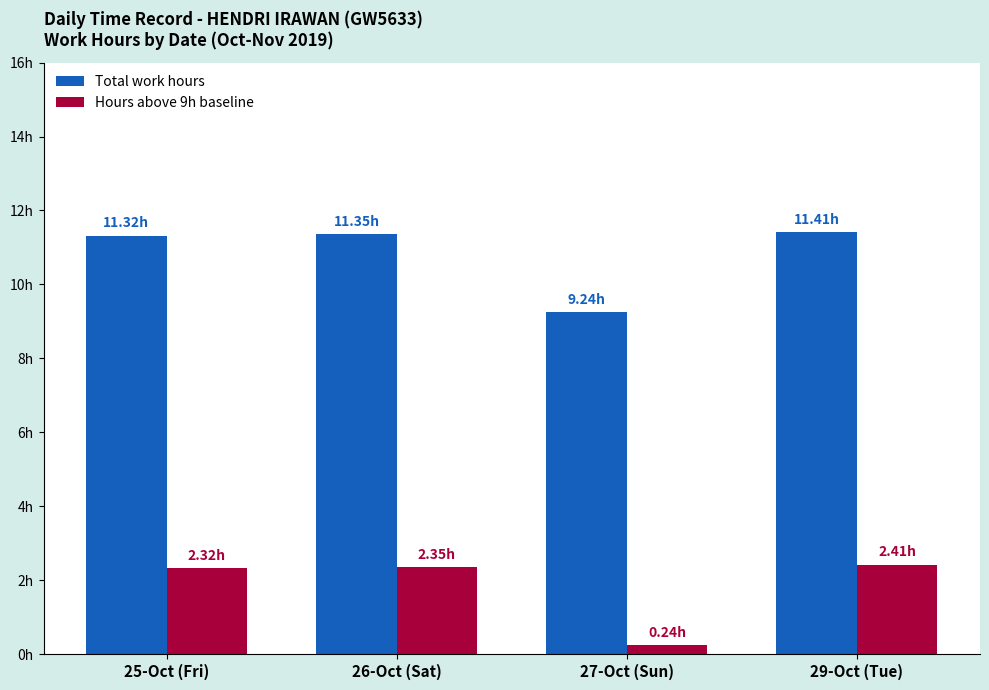

At 27-Oct (Sun), list the series in order from smallest to largest.

Hours above 9h baseline, Total work hours